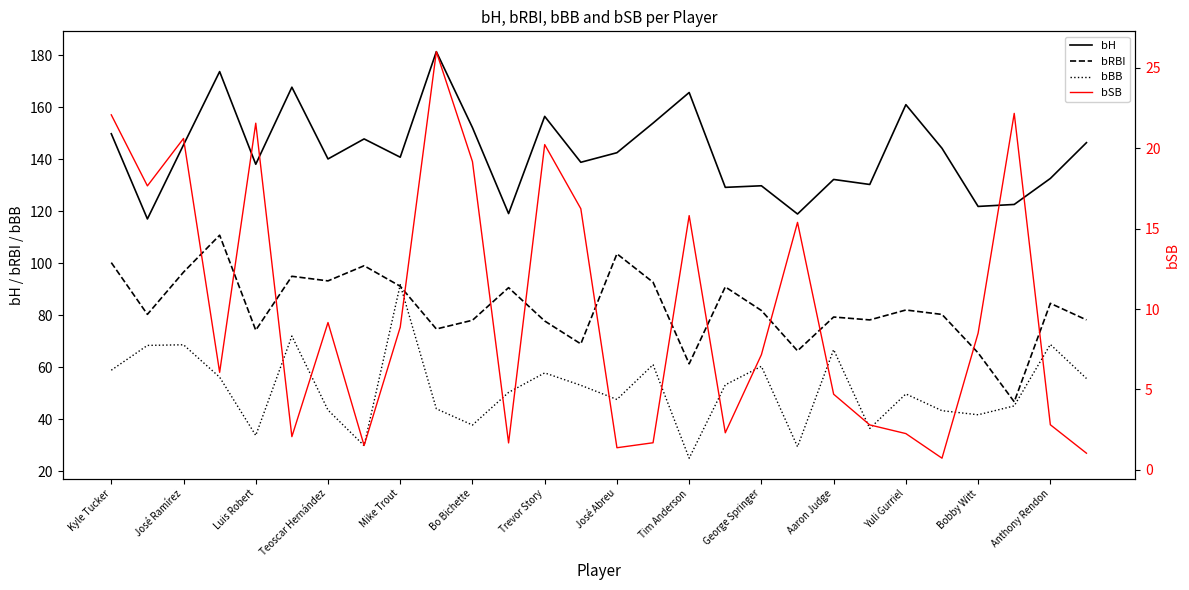

Is it true that bRBI equals 42.9 at Bobby Witt?

False